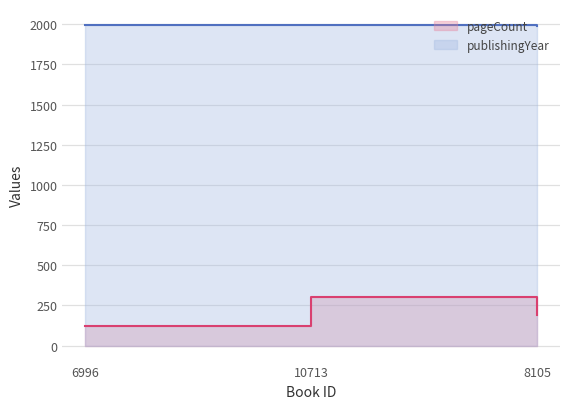

Rank the categories by pageCount value from highest to lowest.

10713, 8105, 6996